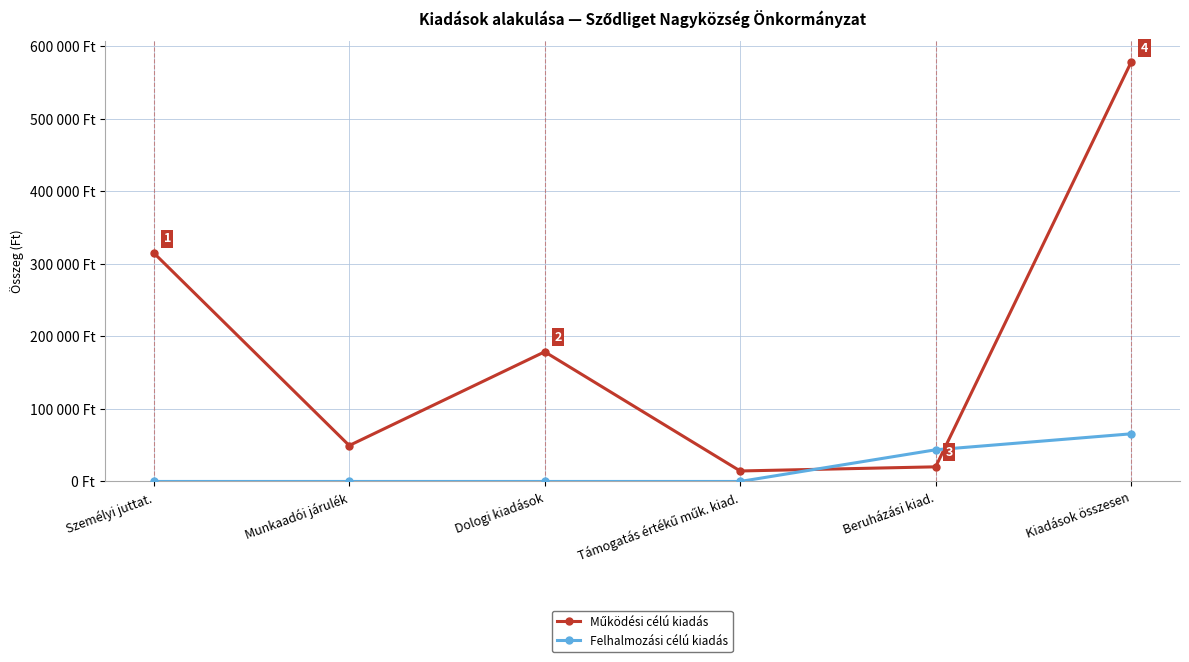

Does the chart have visible grid lines?

Yes